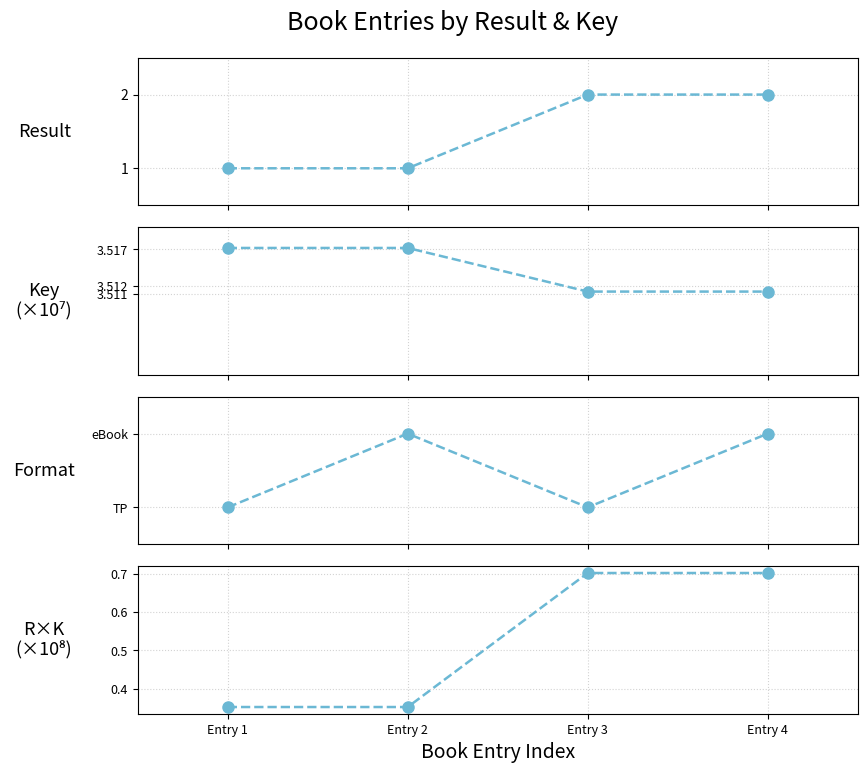

Which category has the highest value in the Result×Key (×10⁸) series?

Entry 3